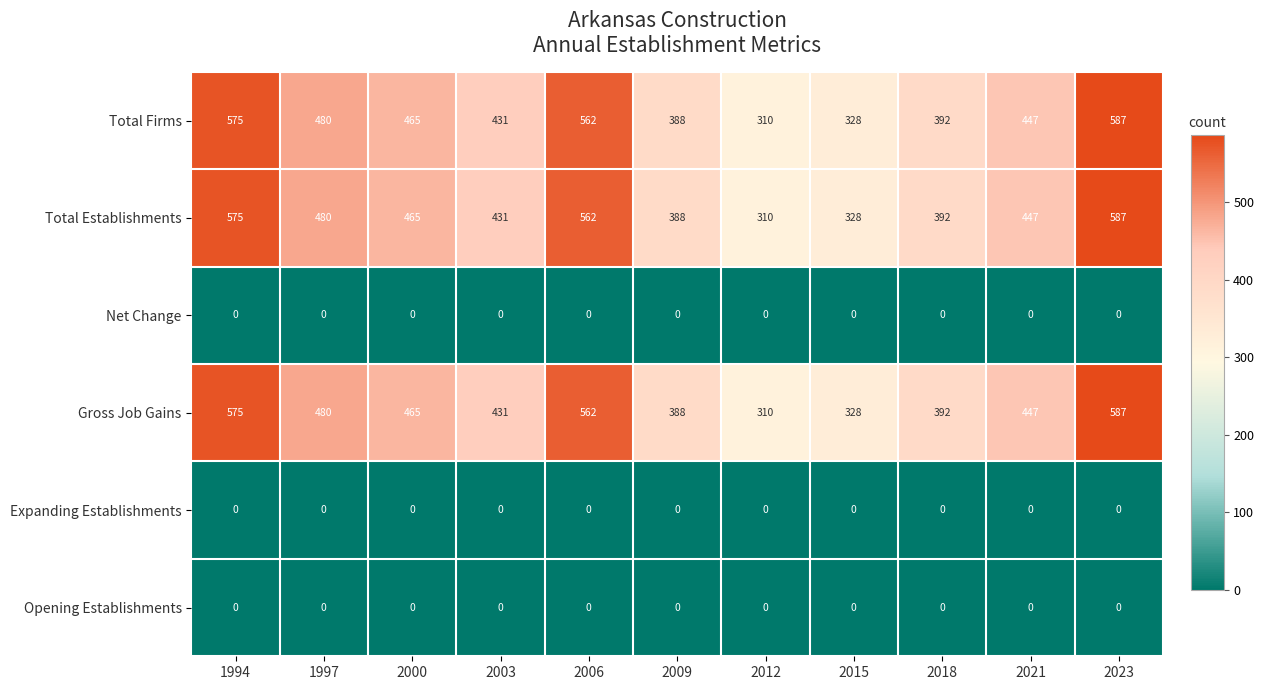

What is the difference between the highest and lowest values at 2015?

328